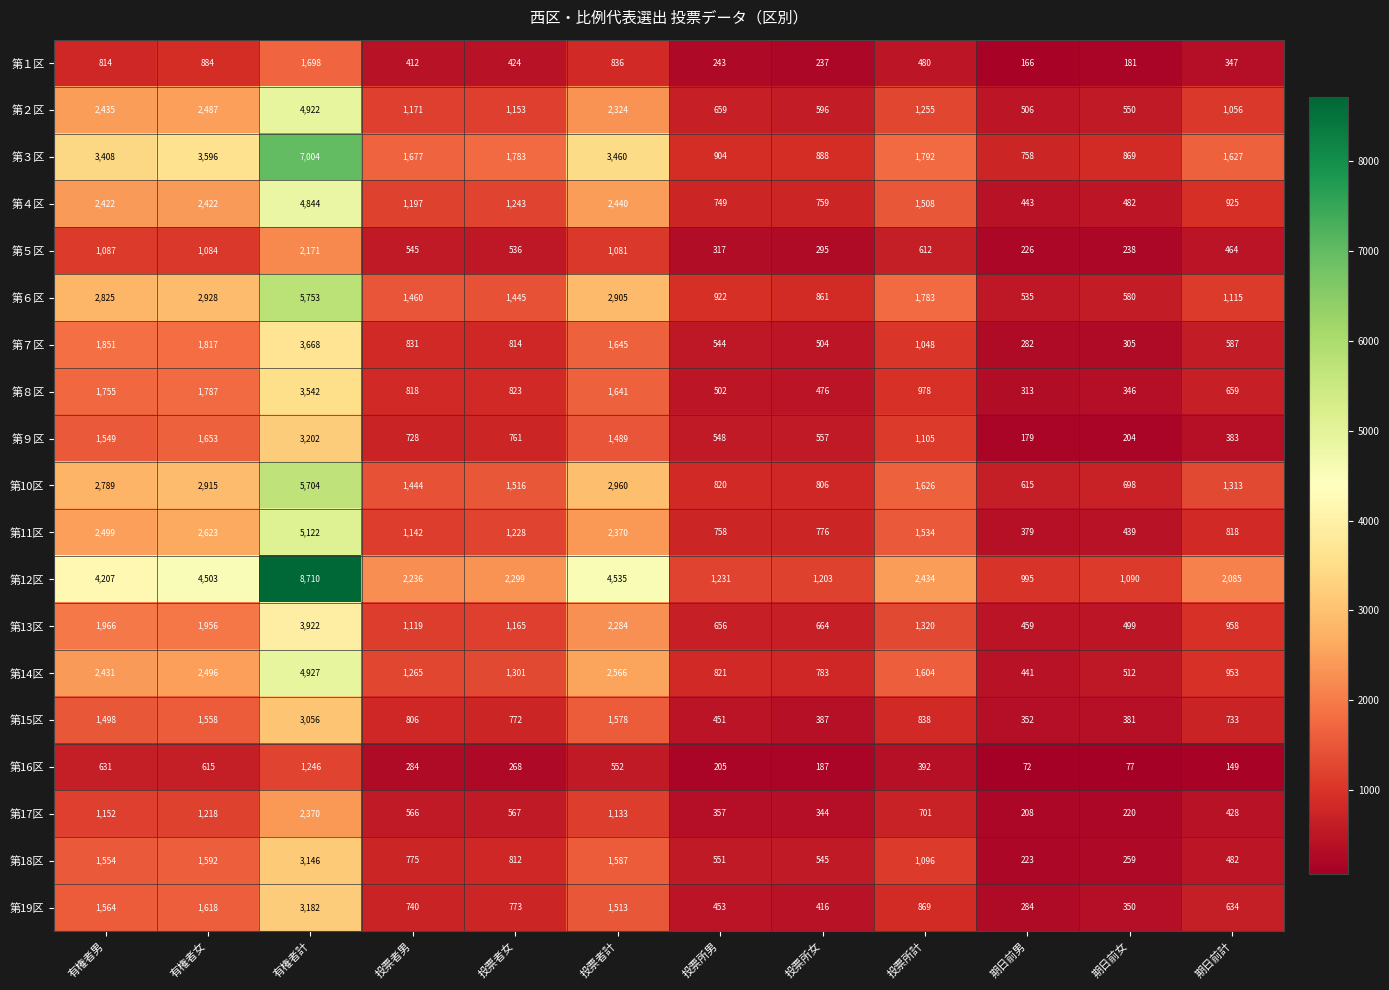

Between 有権者女 and 期日前女, which series saw the biggest shift?

第12区